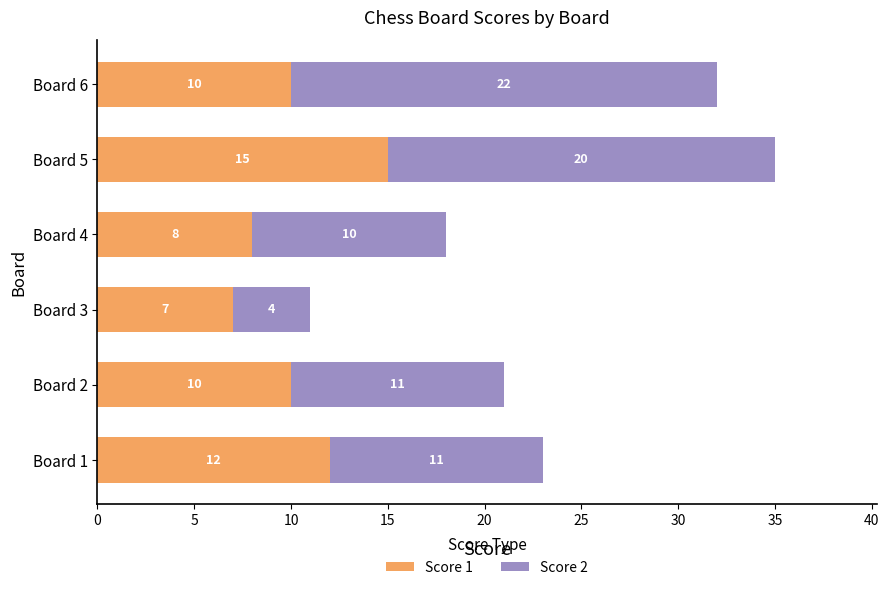

Which category has the highest value in the Score 1 series?

Board 5